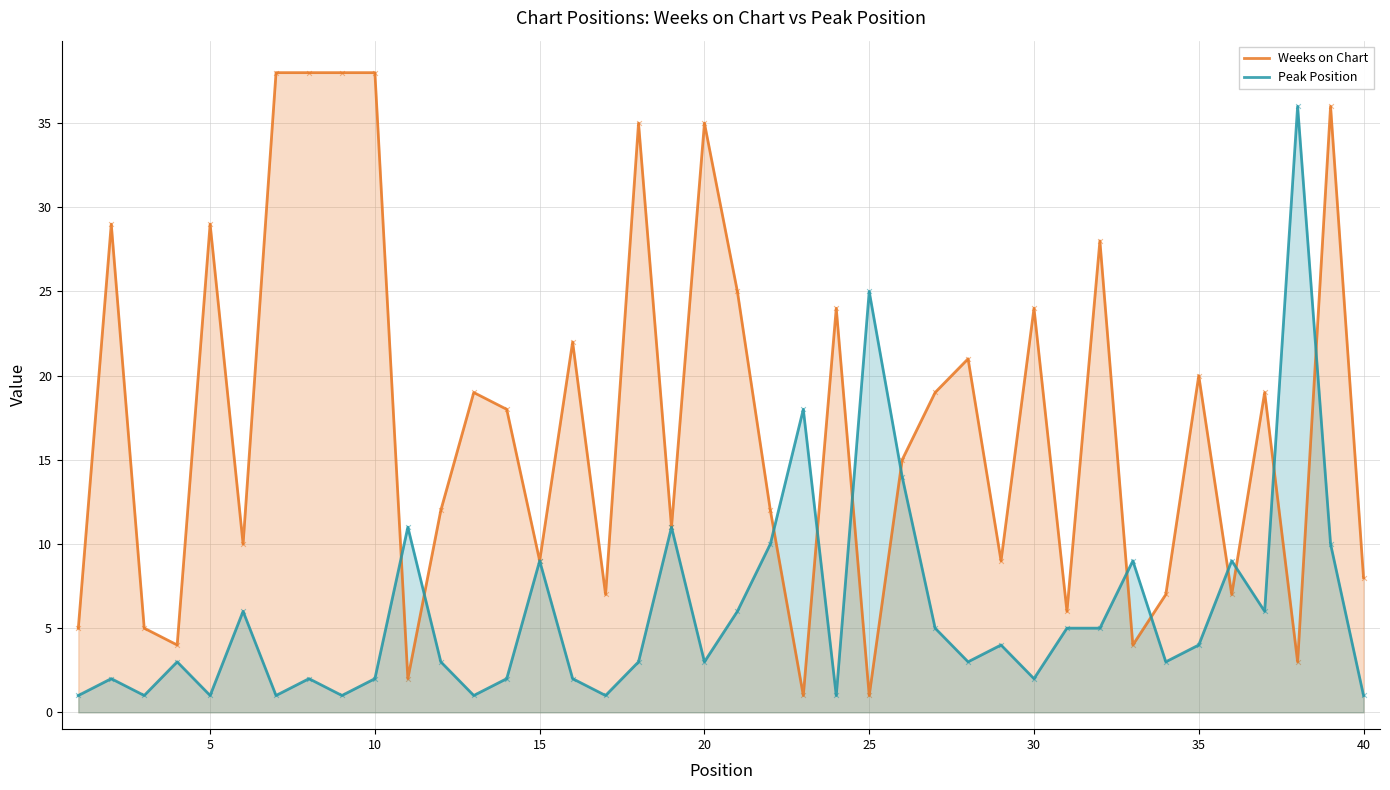

Which series contains the highest Y value?

Weeks on Chart